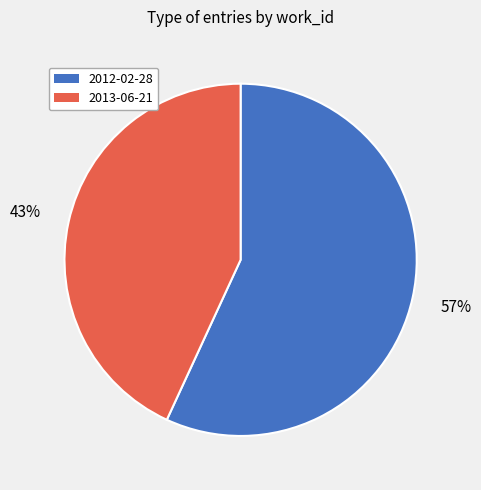

Is the sum of 2013-06-21 and 2012-02-28 greater than half?

Yes